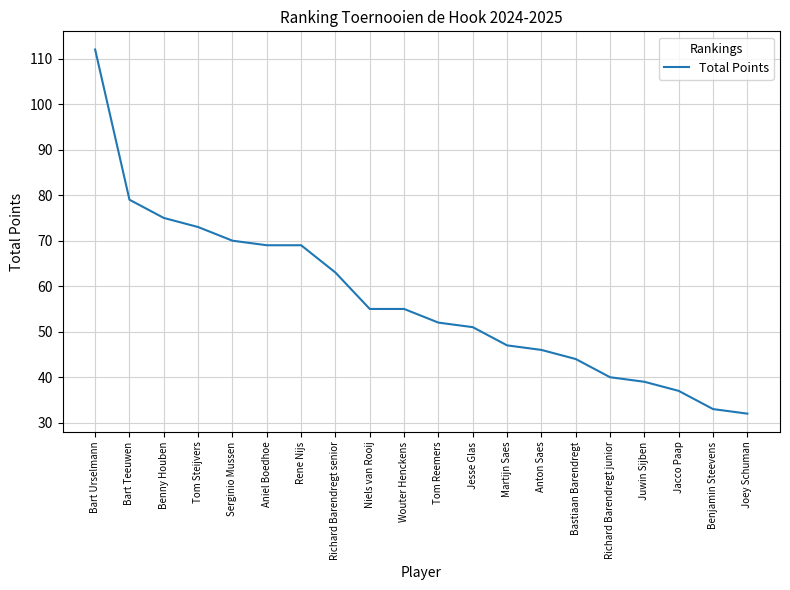

How many series are shown in this chart?

1